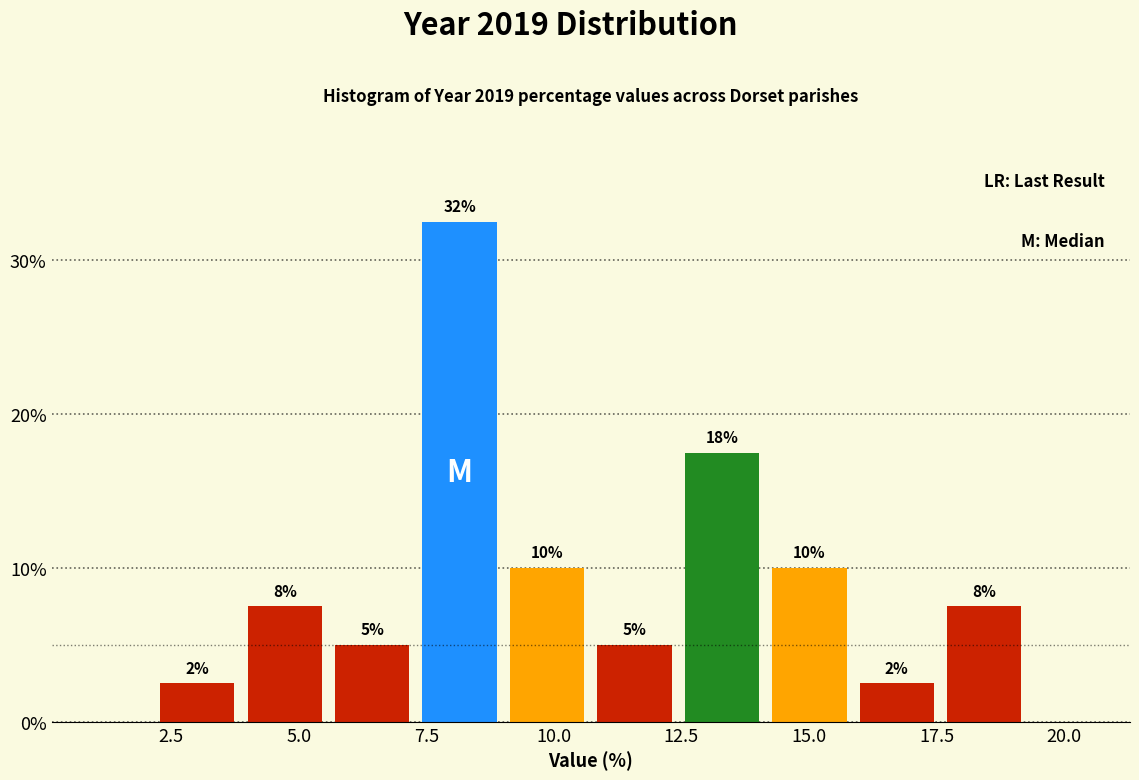

Around what value on the x-axis is the tallest bar? Give the approximate position of its centre, as read against the axis.

8.0